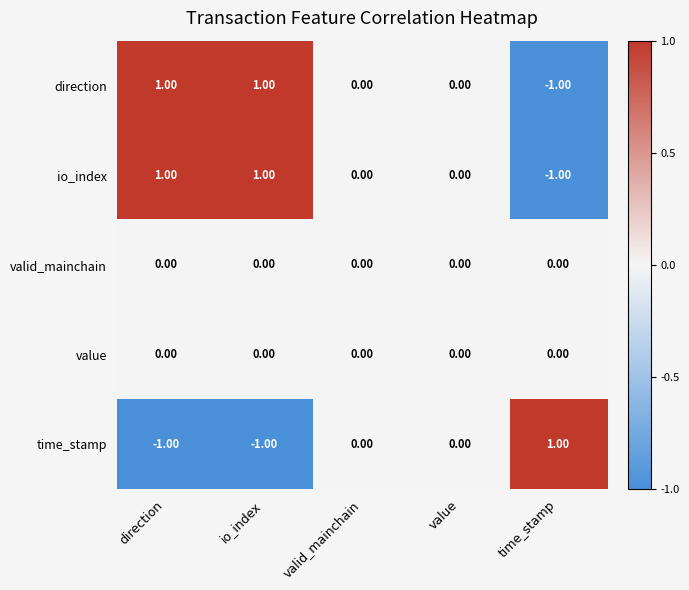

Count the number of data series in this chart.

5